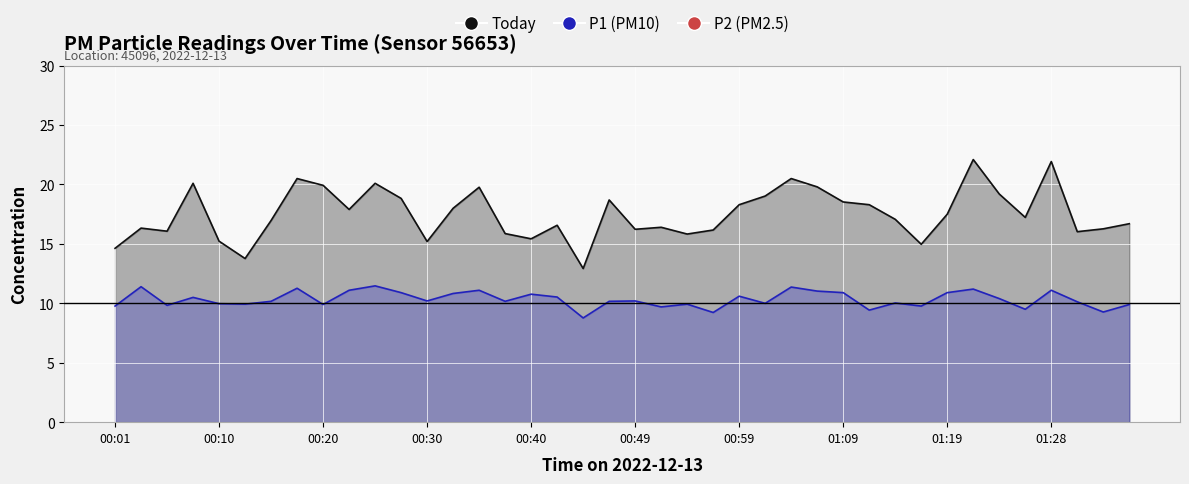

Is it true that P2 equals 9.7 at 21?

True